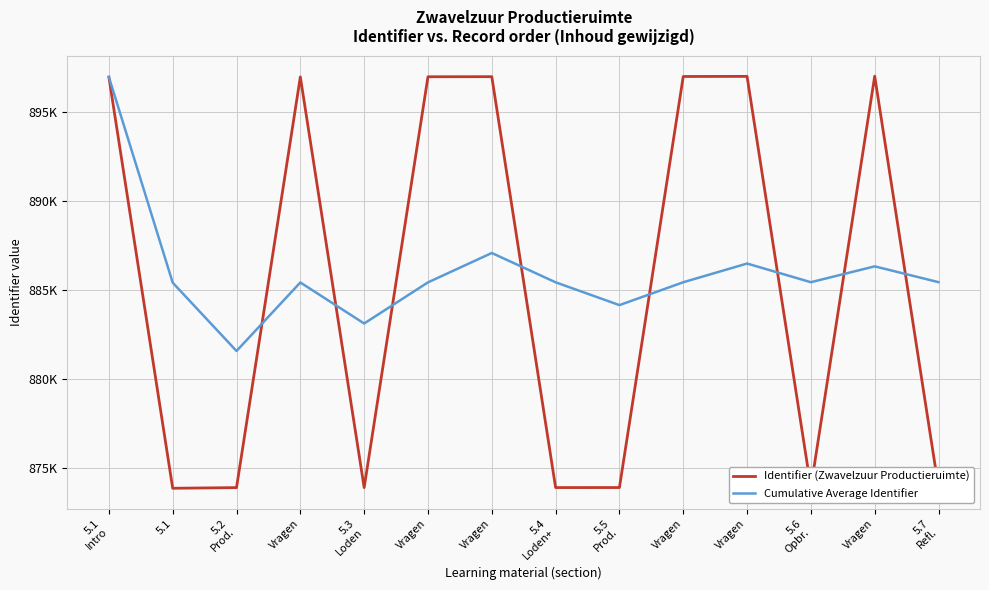

Rank the series by their average value, from lowest to highest.

Identifier (Zwavelzuur Productieruimte), Cumulative Average Identifier